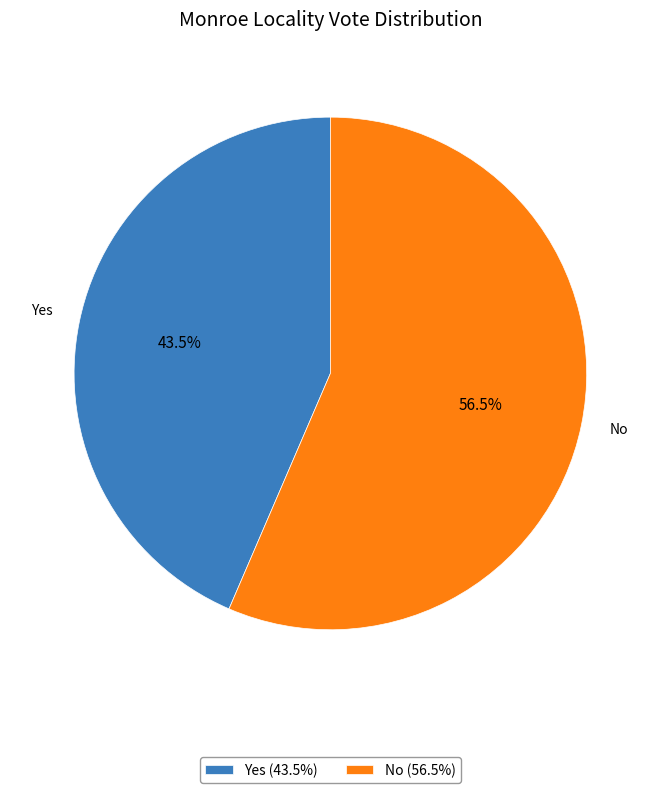

What is the total percentage of No and Yes?

100.0%